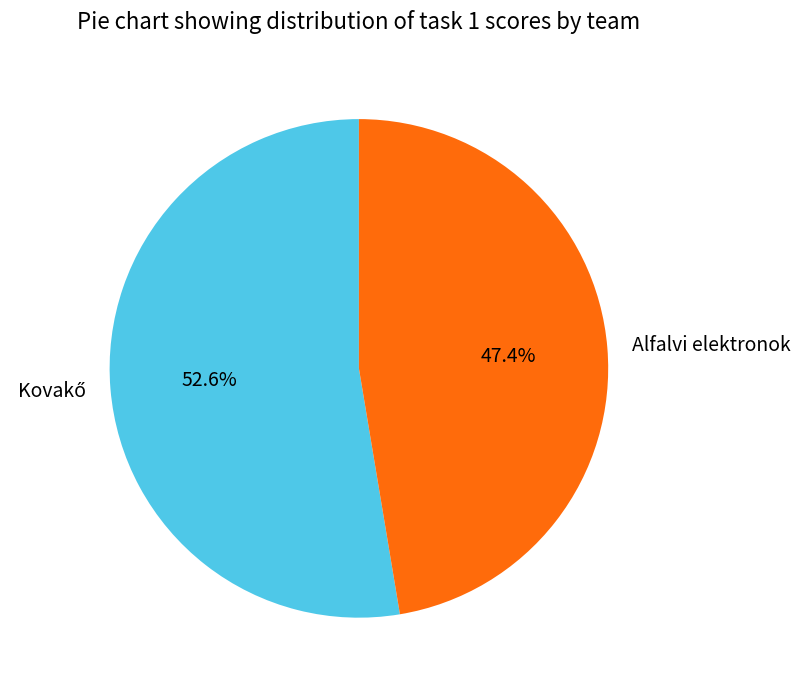

What is the smallest slice in the pie chart?

Alfalvi elektronok